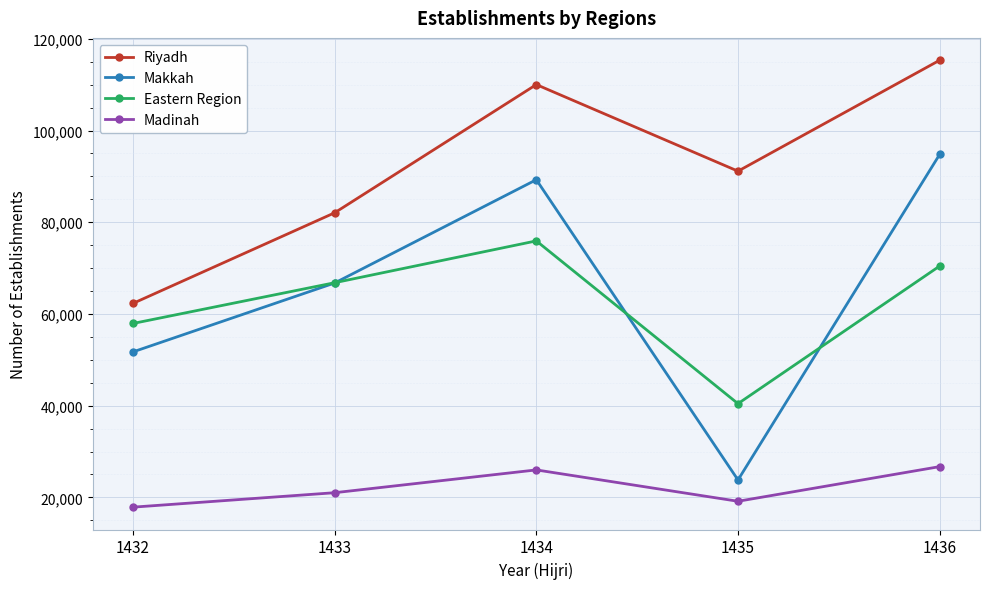

Count the Eastern Region values in the range 57929 to 70454.

3